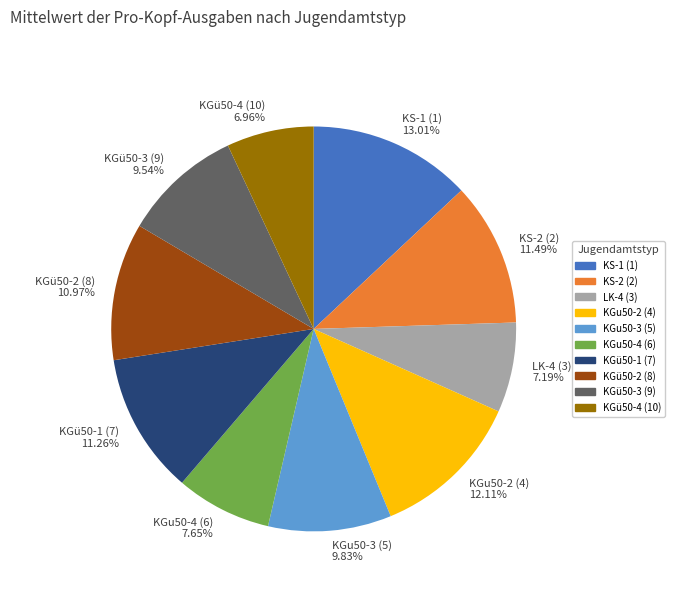

What percentage is NOT represented by KGu50-2 (4)?

87.9%